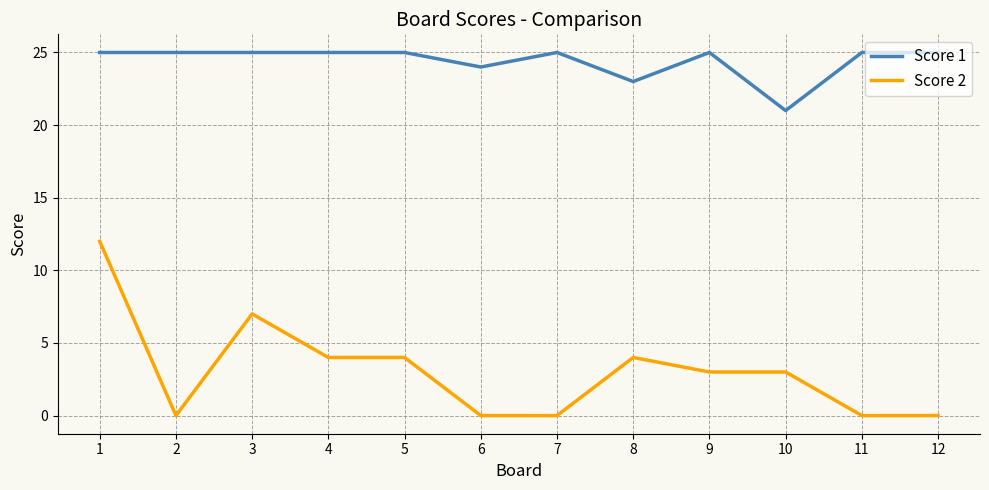

At which category does Score 2 reach its first local peak?

3